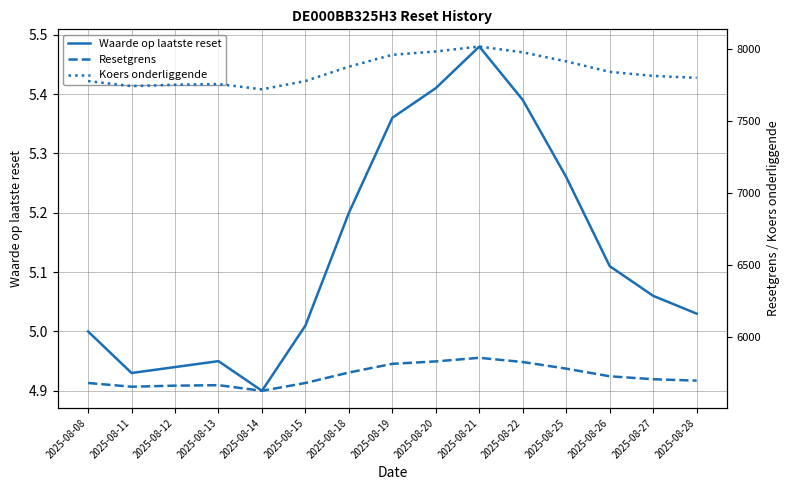

Where is the first local maximum for Resetgrens?

2025-08-13